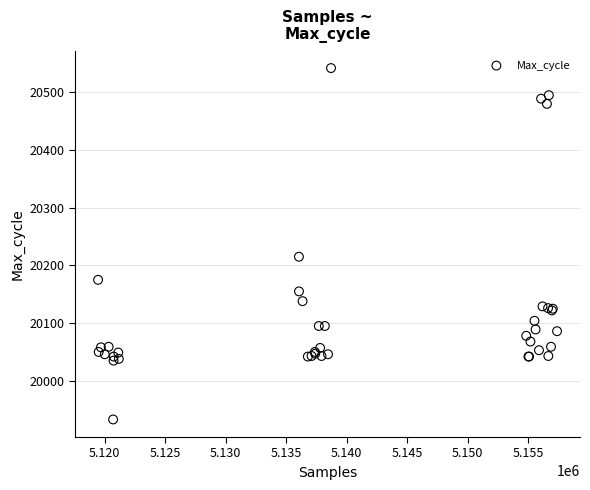

What Y value in the scatter plot is closest to 20237?

20215